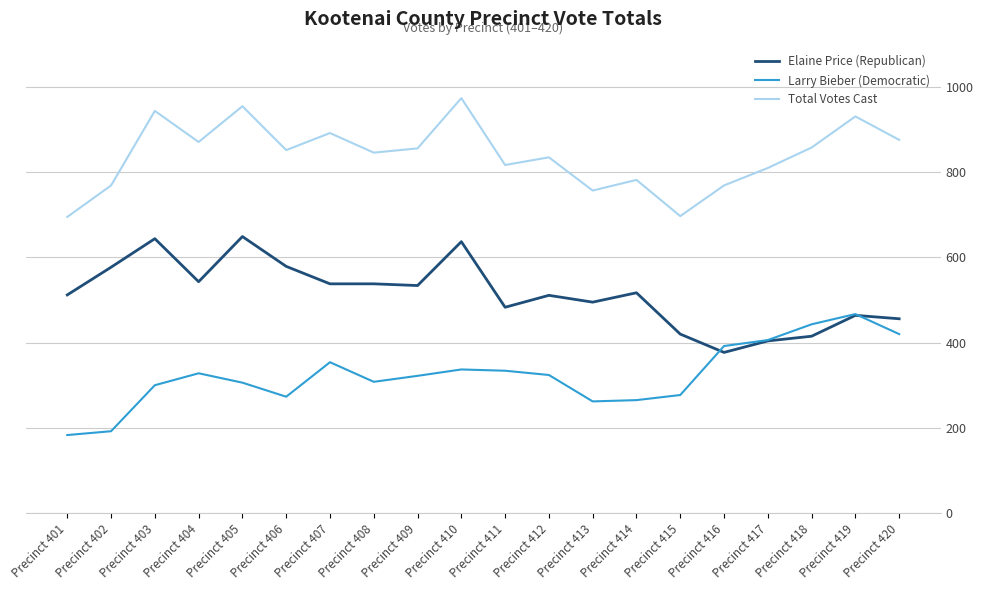

What is the average value of the Elaine Price (Republican) series?

515